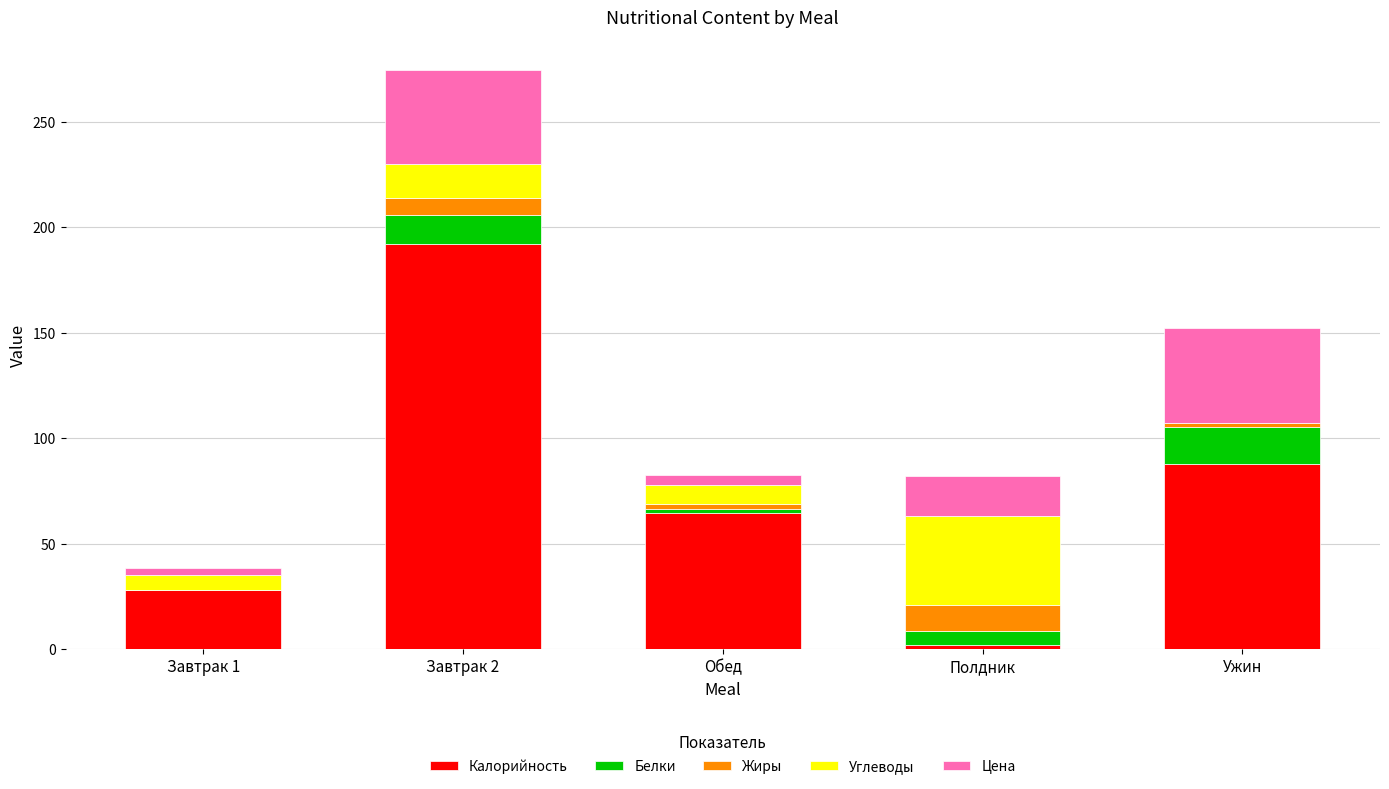

At which category is the sum across all series the highest?

Завтрак 2